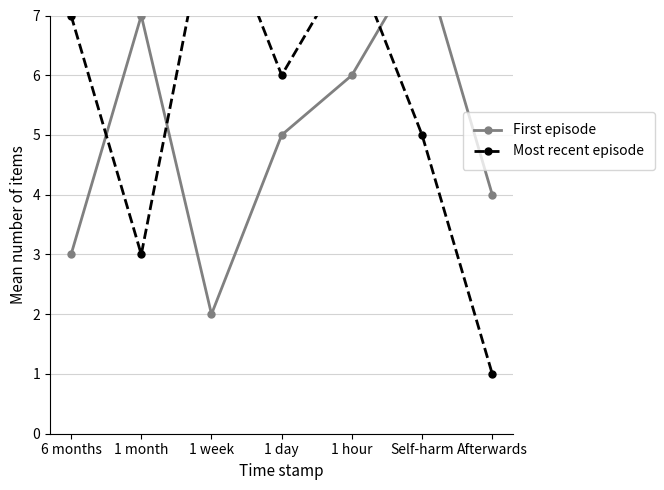

True or false: First episode has more than 2 interior local peaks.

False